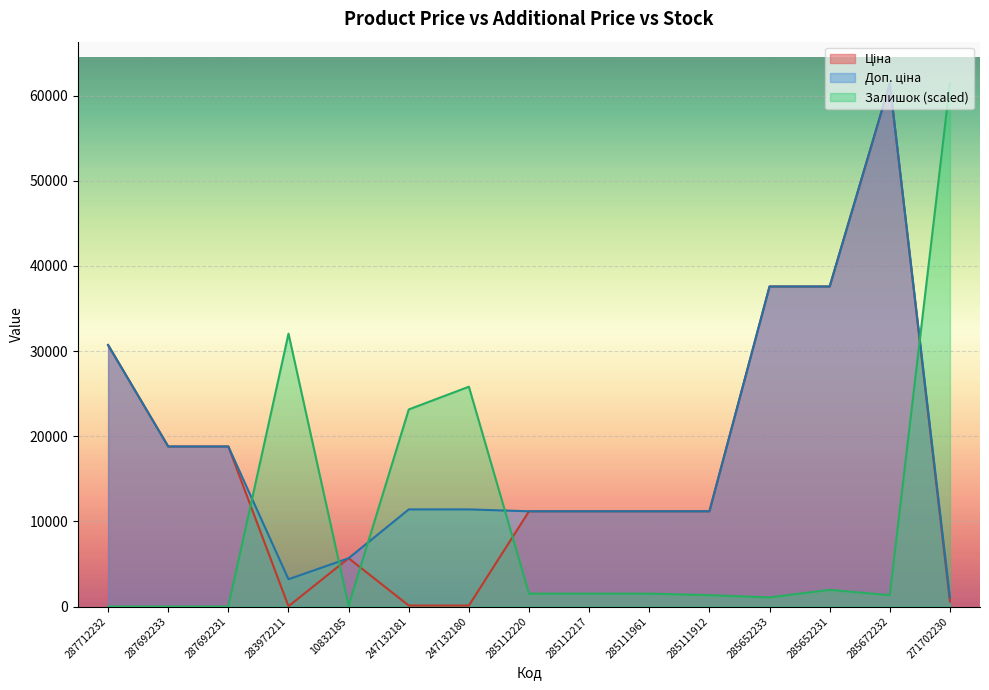

Is it true that Ціна equals 37593.6 at 285652231?

True